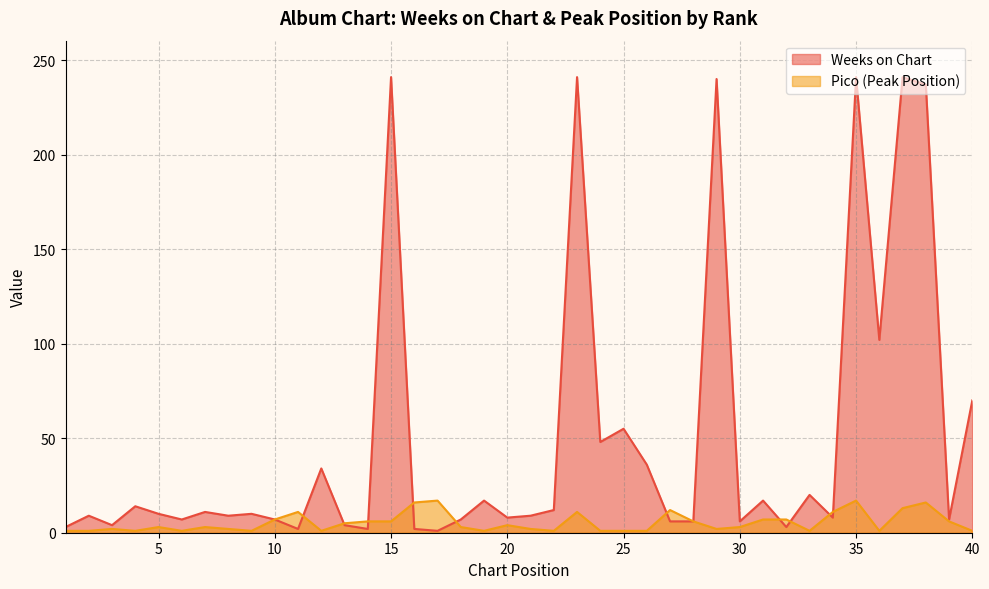

True or false: Pico has more than 1 interior local peaks.

True